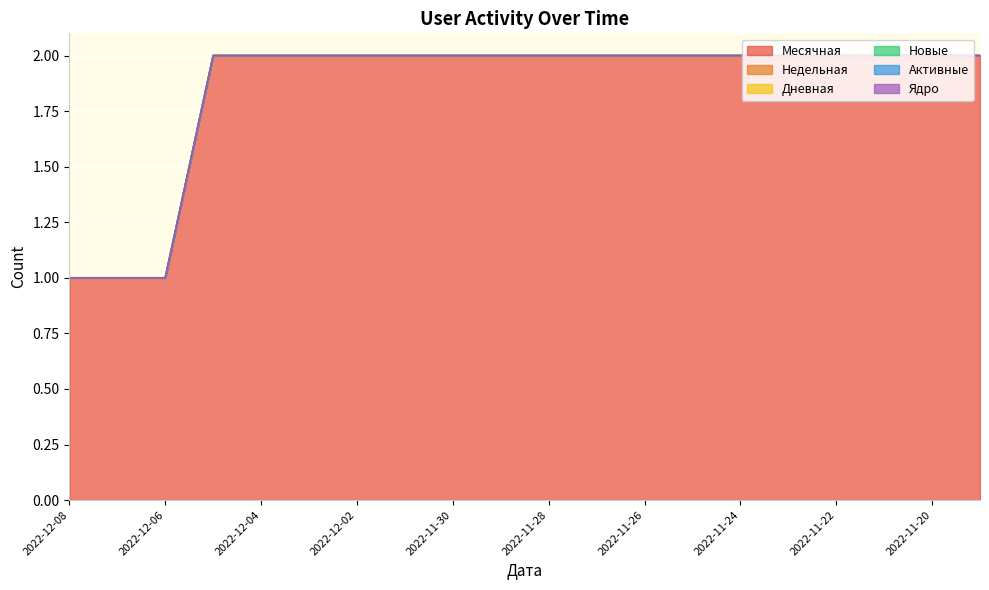

True or false: Дневная and Ядро intersect in this chart.

False